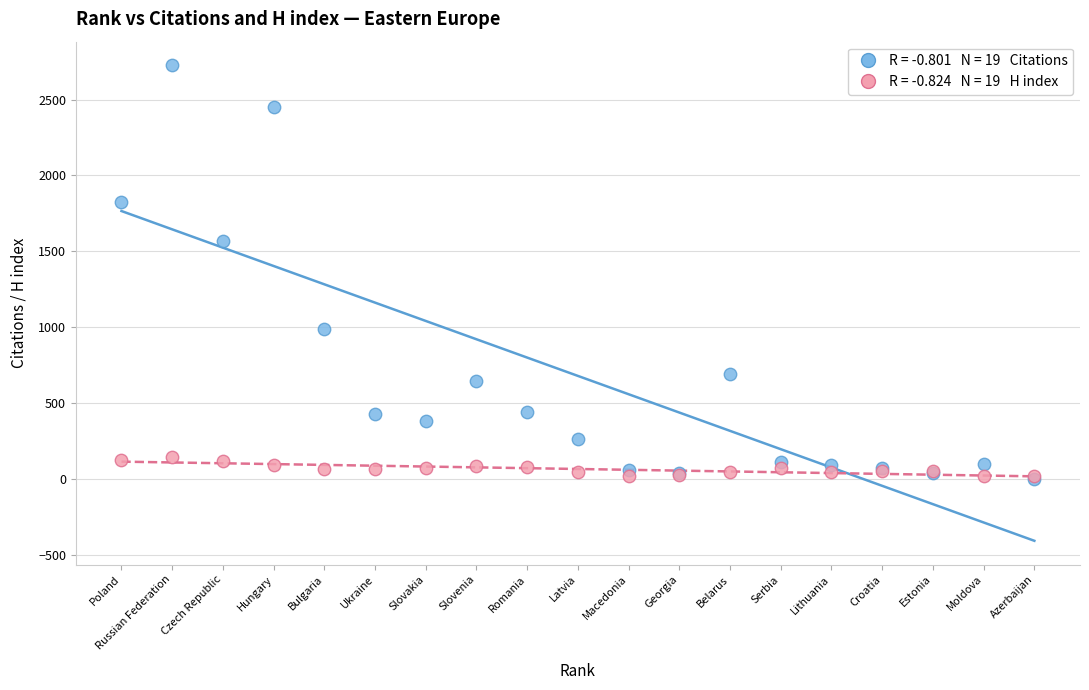

Across all series, what Y value is closest to 1363?

1565